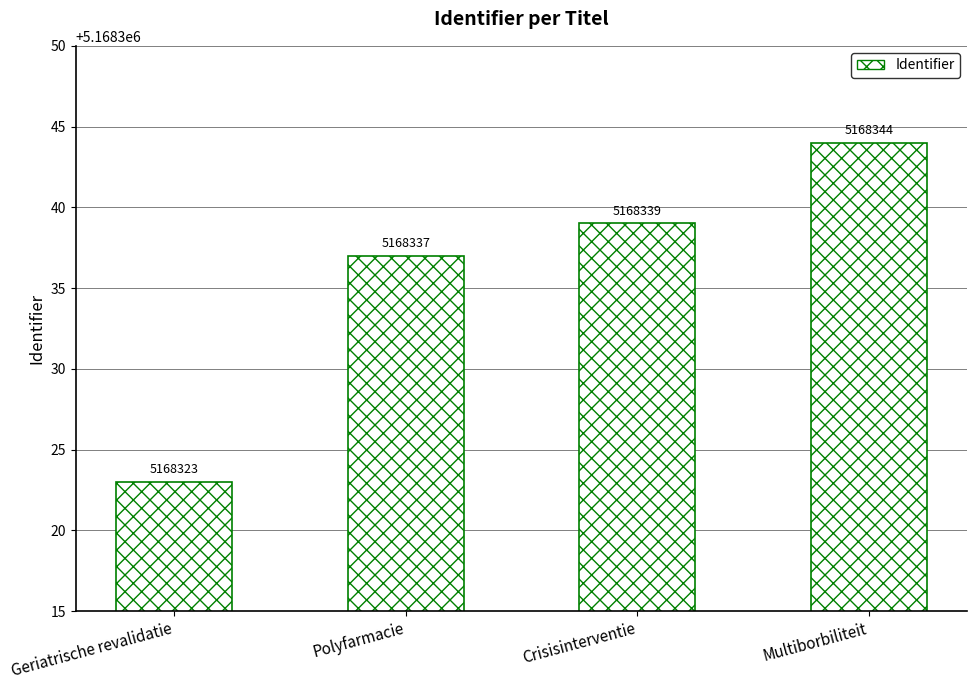

Reading left to right, what are all the values shown in this chart?

5168323	5168337	5168339	5168344